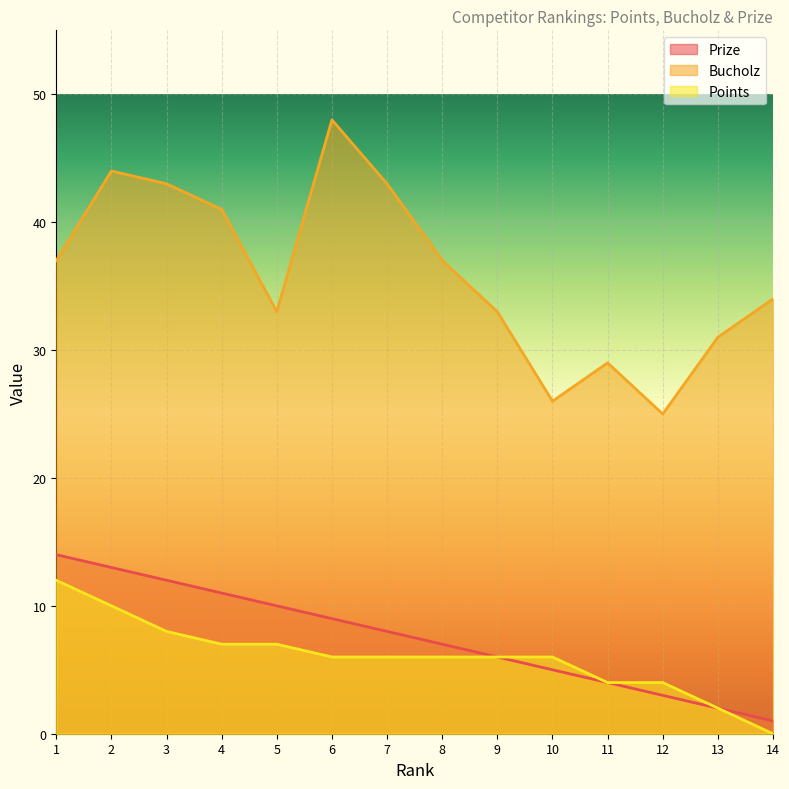

True or false: Bucholz and Prize intersect in this chart.

False